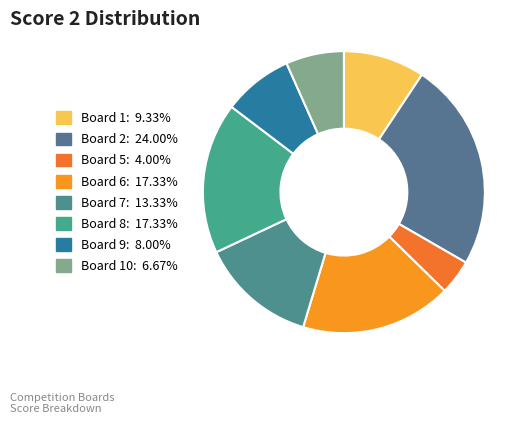

Which slice is the largest?

Board 2